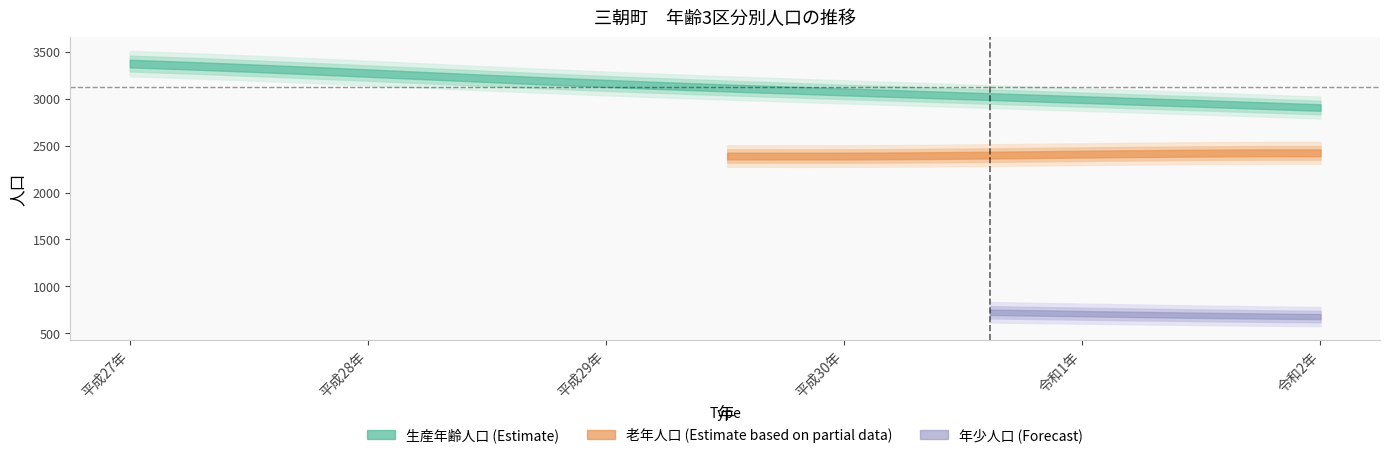

True or false: 男 and 総数 intersect in this chart.

False